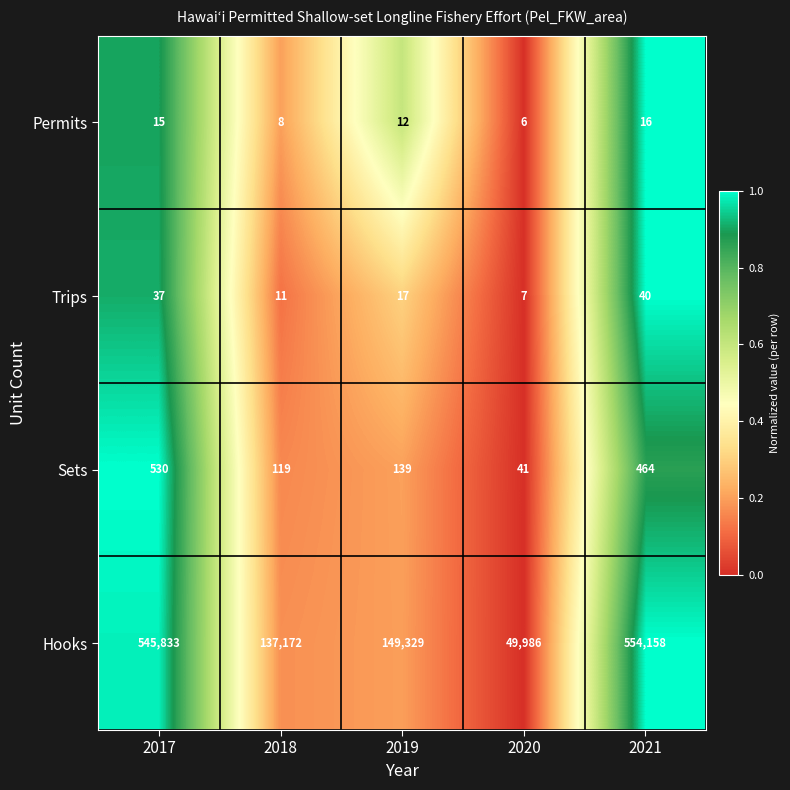

What is the spread (max minus min) of values at 2018?

137164